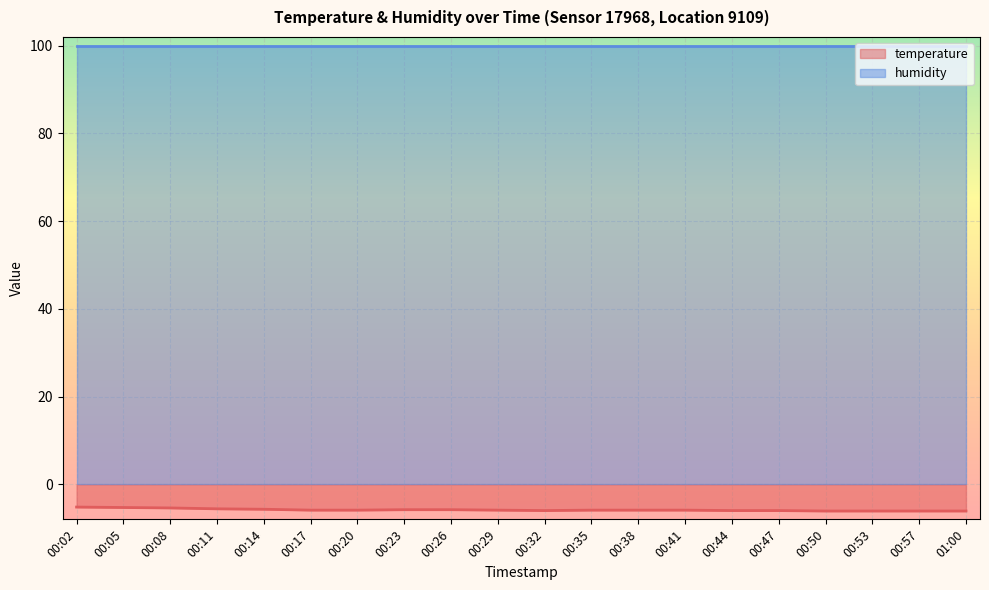

Rank the categories by value from highest to lowest.

00:02, 00:05, 00:08, 00:11, 00:14, 00:23, 00:26, 00:17, 00:20, 00:29, 00:35, 00:38, 00:41, 00:32, 00:44, 00:47, 00:50, 00:53, 00:57, 01:00